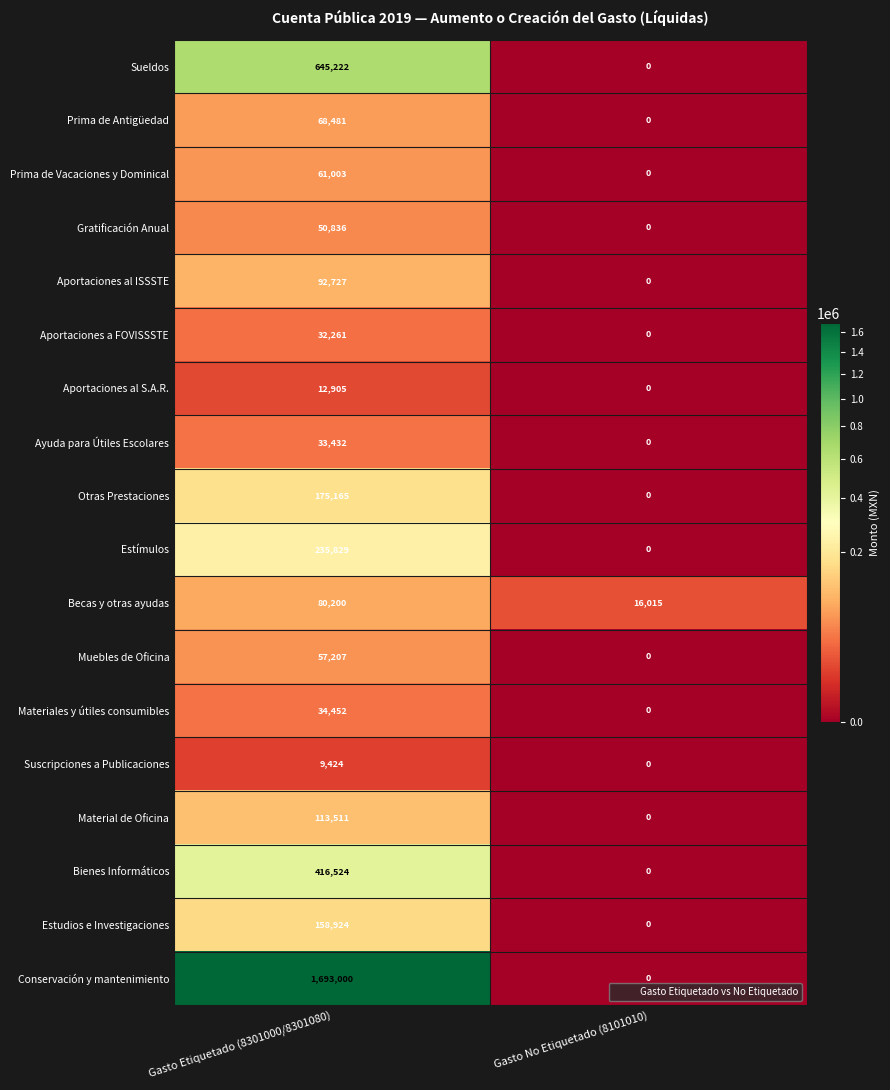

What is the total value across all series at Gasto Etiquetado (8301000/8301080)?

3971103